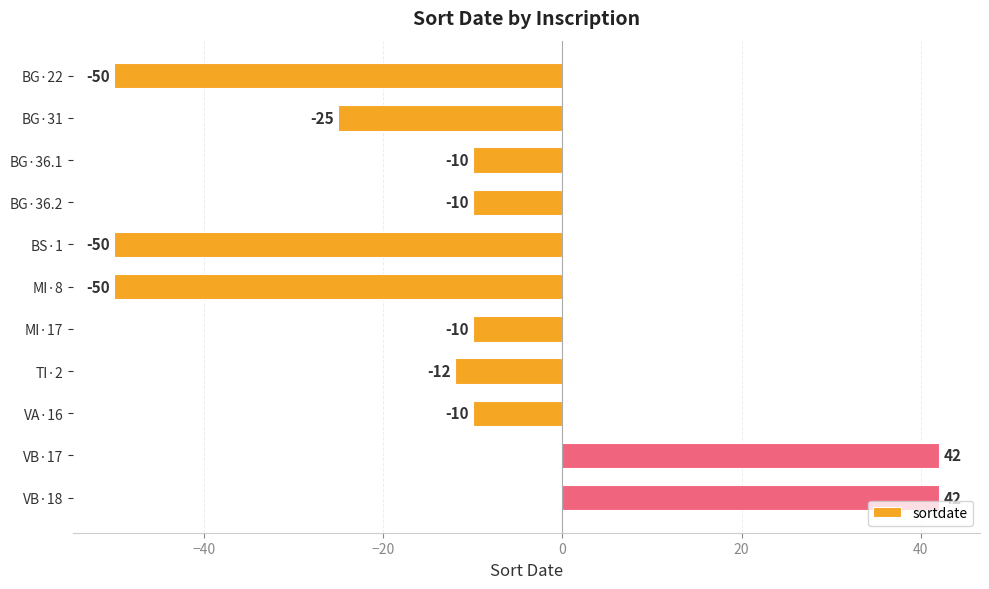

What is the value of the 6th bar from the top?

-50